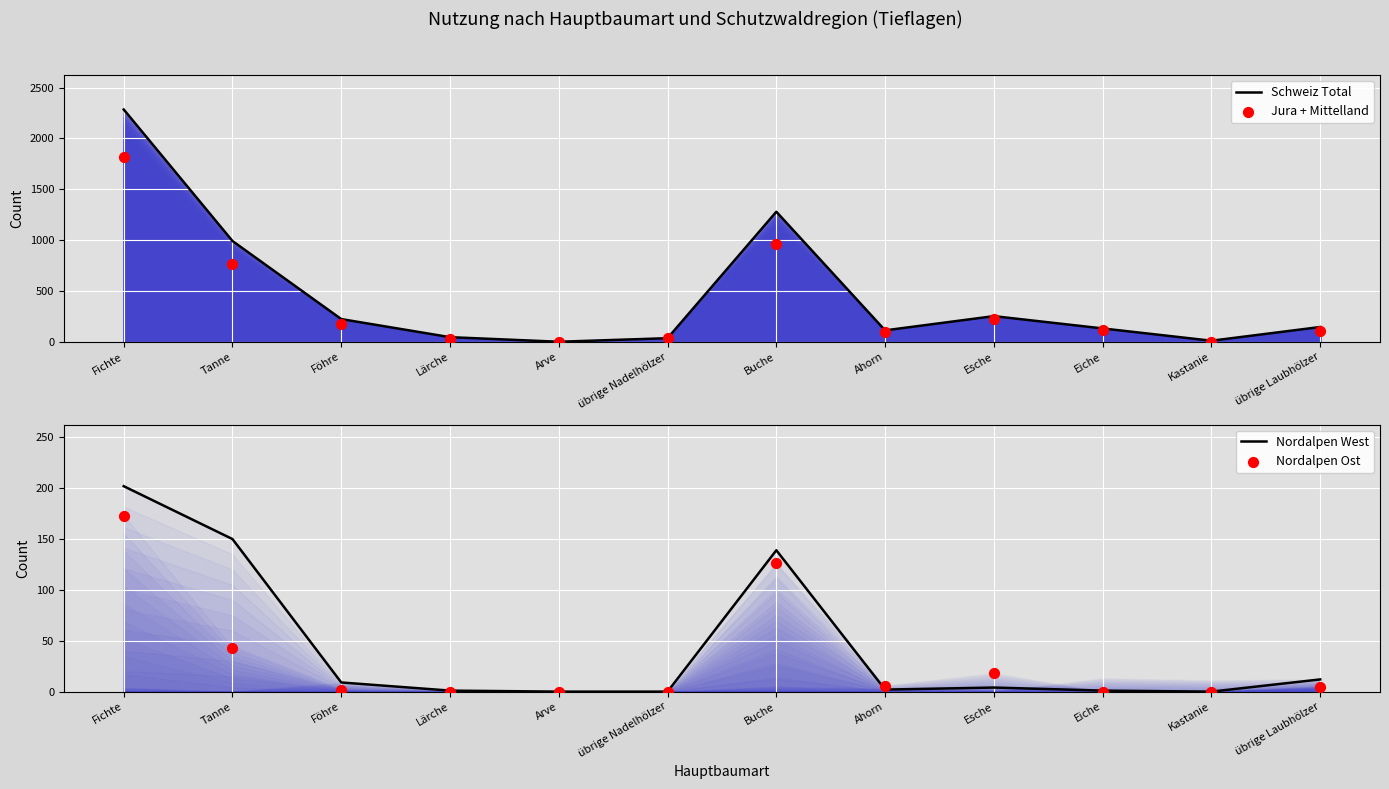

What are all the series names shown in the legend?

Schweiz Total, Jura + Mittelland, Nordalpen West, Nordalpen Ost